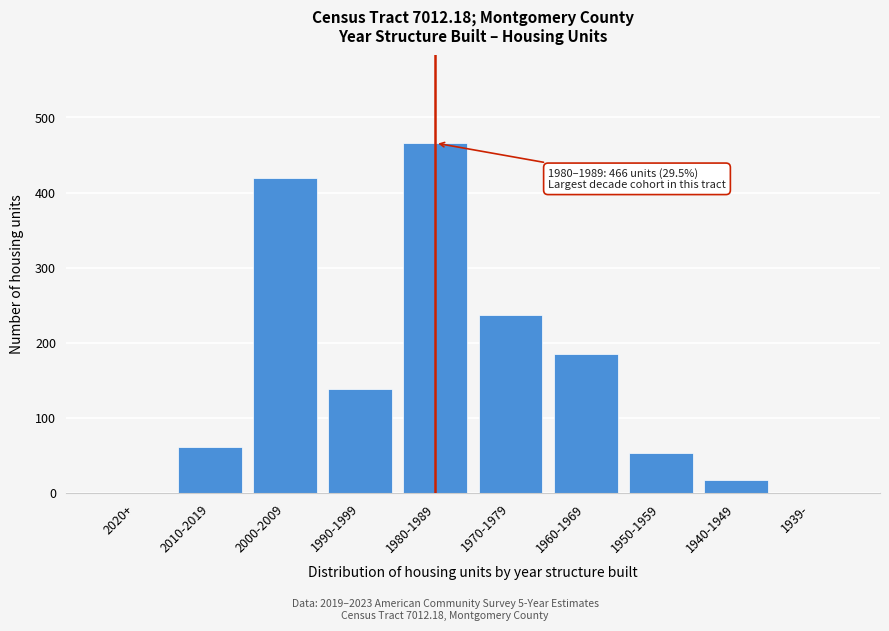

Reading left to right, list all the values displayed in this chart.

2020+=0	2010-2019=61	2000-2009=420	1990-1999=139	1980-1989=466	1970-1979=237	1960-1969=186	1950-1959=53	1940-1949=18	1939-=0